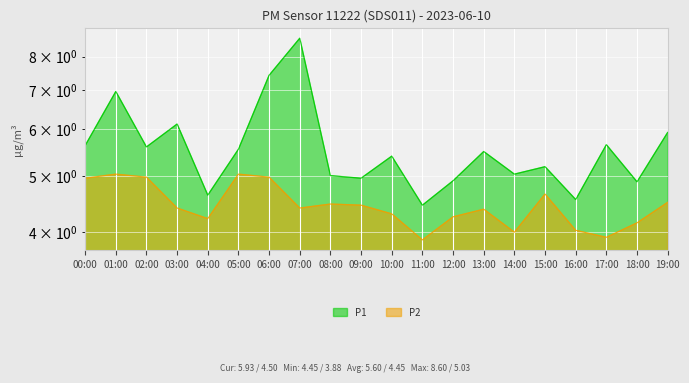

What is the greatest value displayed?

8.6